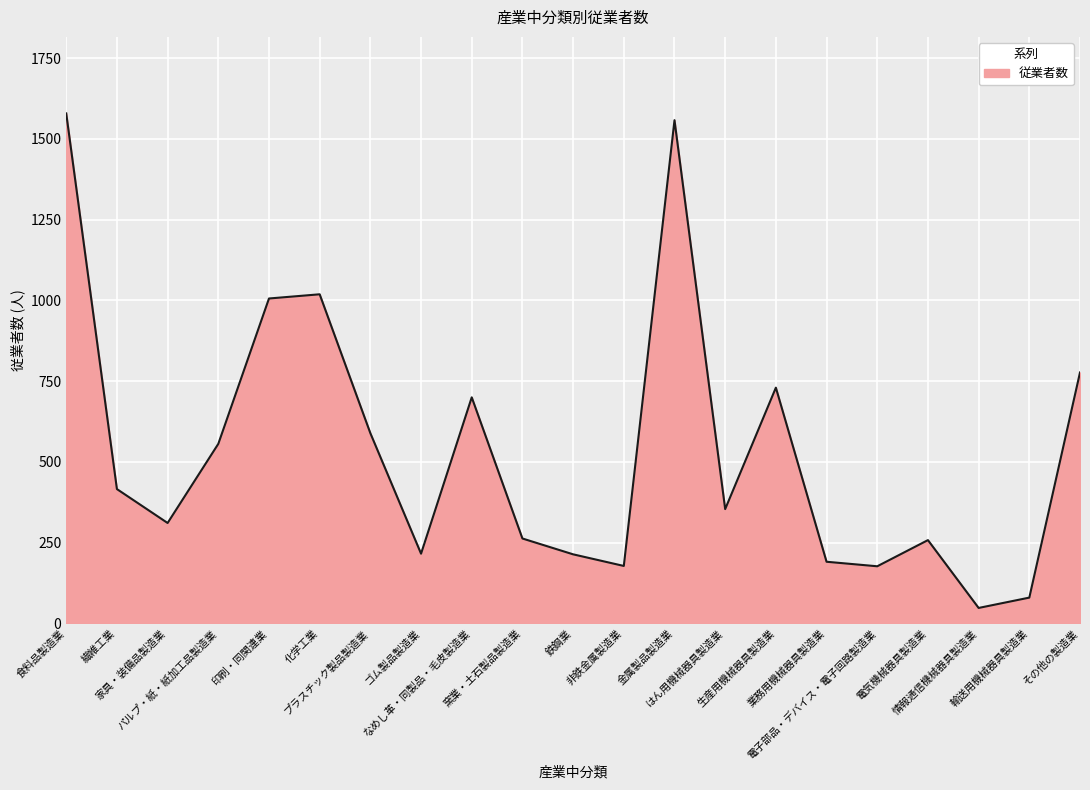

What is the greatest value displayed?

1579